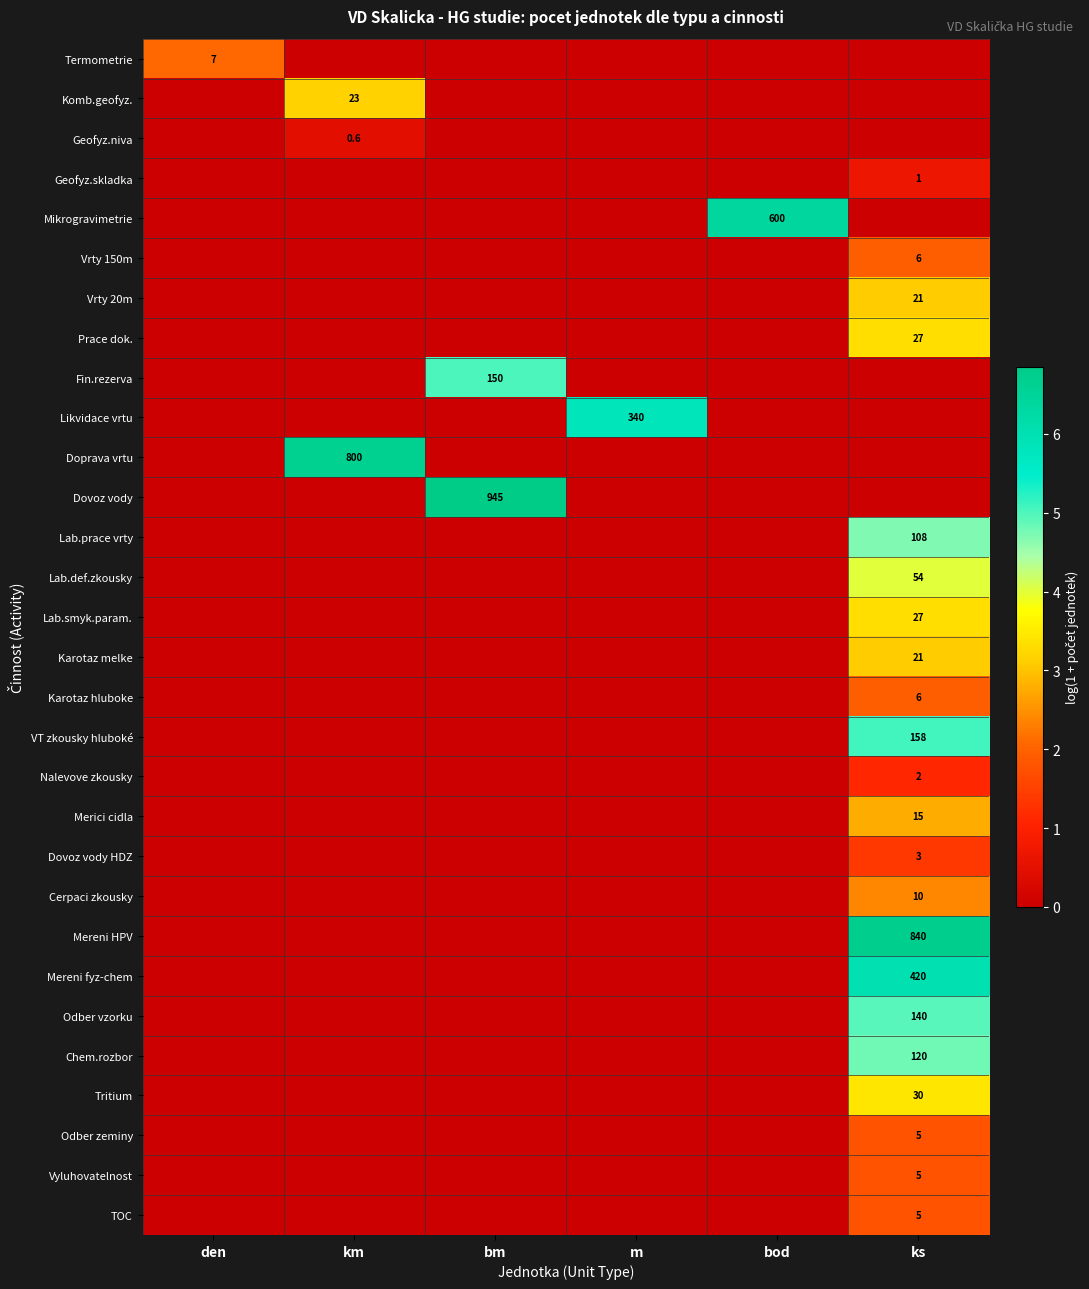

Which series changed the most between km and bm?

Dovoz vody